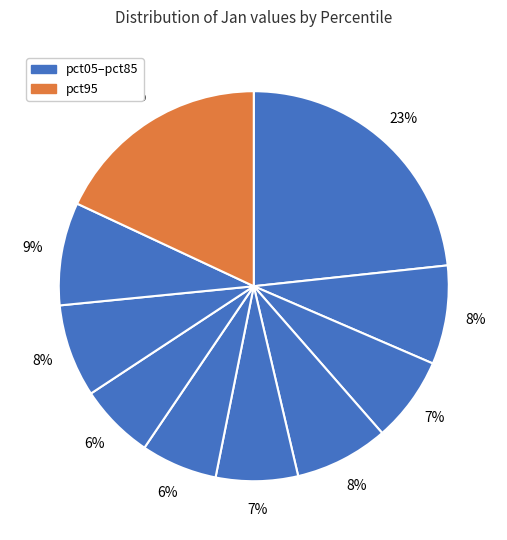

How many slices are in this pie chart?

10